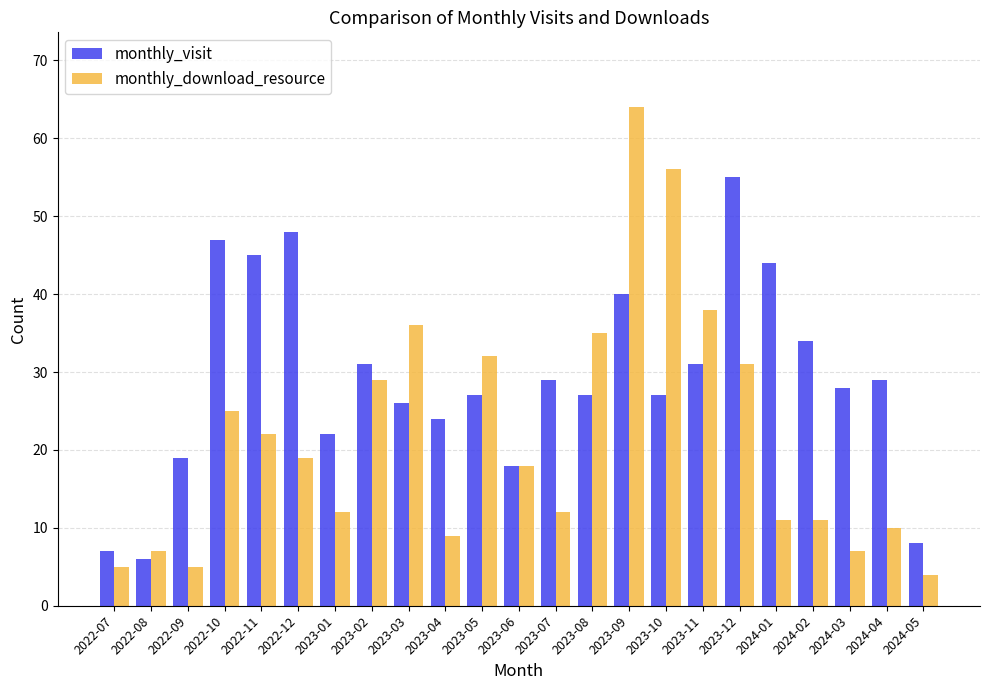

Reading left to right, what are all the values shown in this chart?

monthly_visit: 7	6	19	47	45	48	22	31	26	24	27	18	29	27	40	27	31	55	44	34	28	29	8
monthly_download_resource: 5	7	5	25	22	19	12	29	36	9	32	18	12	35	64	56	38	31	11	11	7	10	4